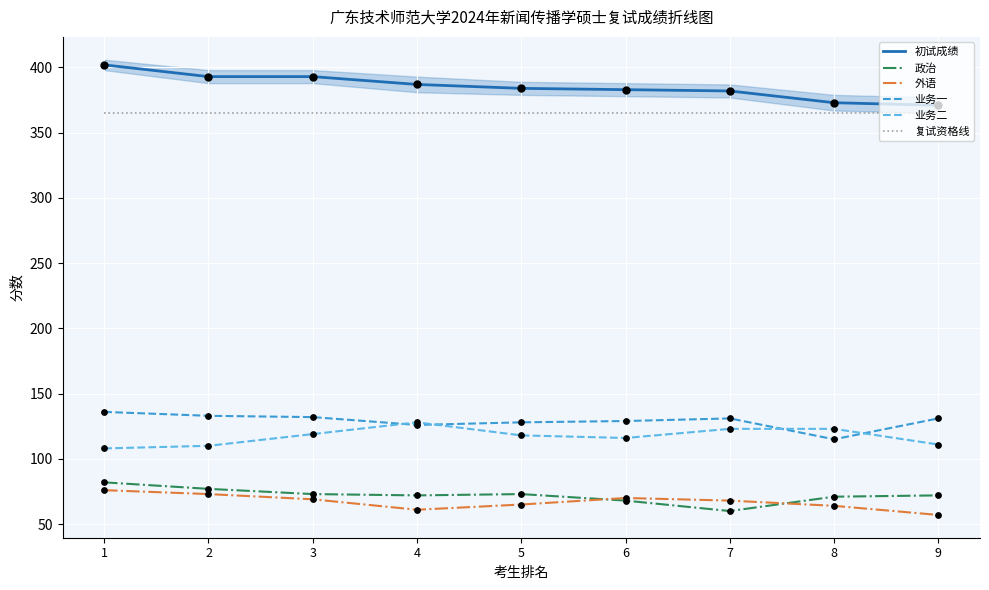

What are all the series names shown in the legend?

初试成绩, 政治, 外语, 业务一, 业务二, 复试资格线